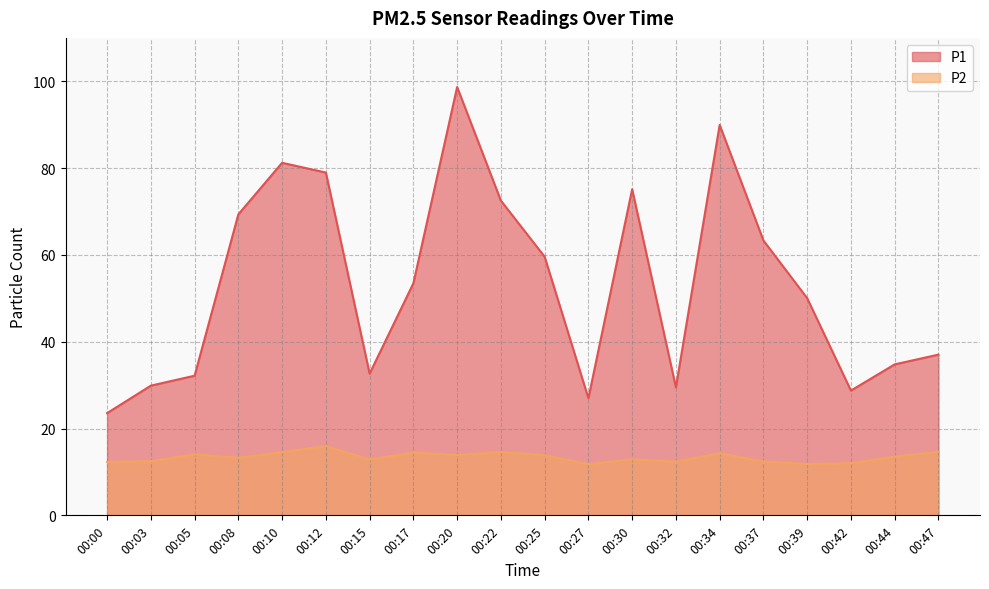

List the labels in order of P2 value, largest first.

00:12, 00:47, 00:22, 00:10, 00:17, 00:34, 00:05, 00:20, 00:25, 00:44, 00:08, 00:30, 00:15, 00:03, 00:37, 00:32, 00:00, 00:42, 00:39, 00:27